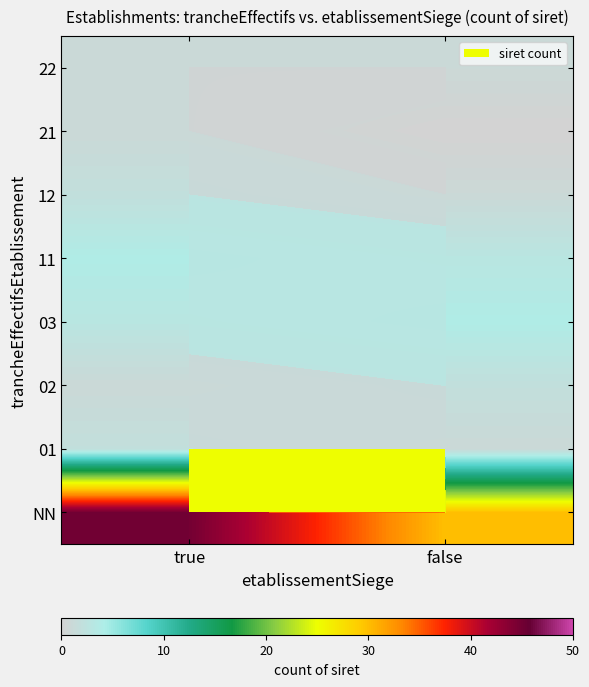

Between false and true, which is larger?

true